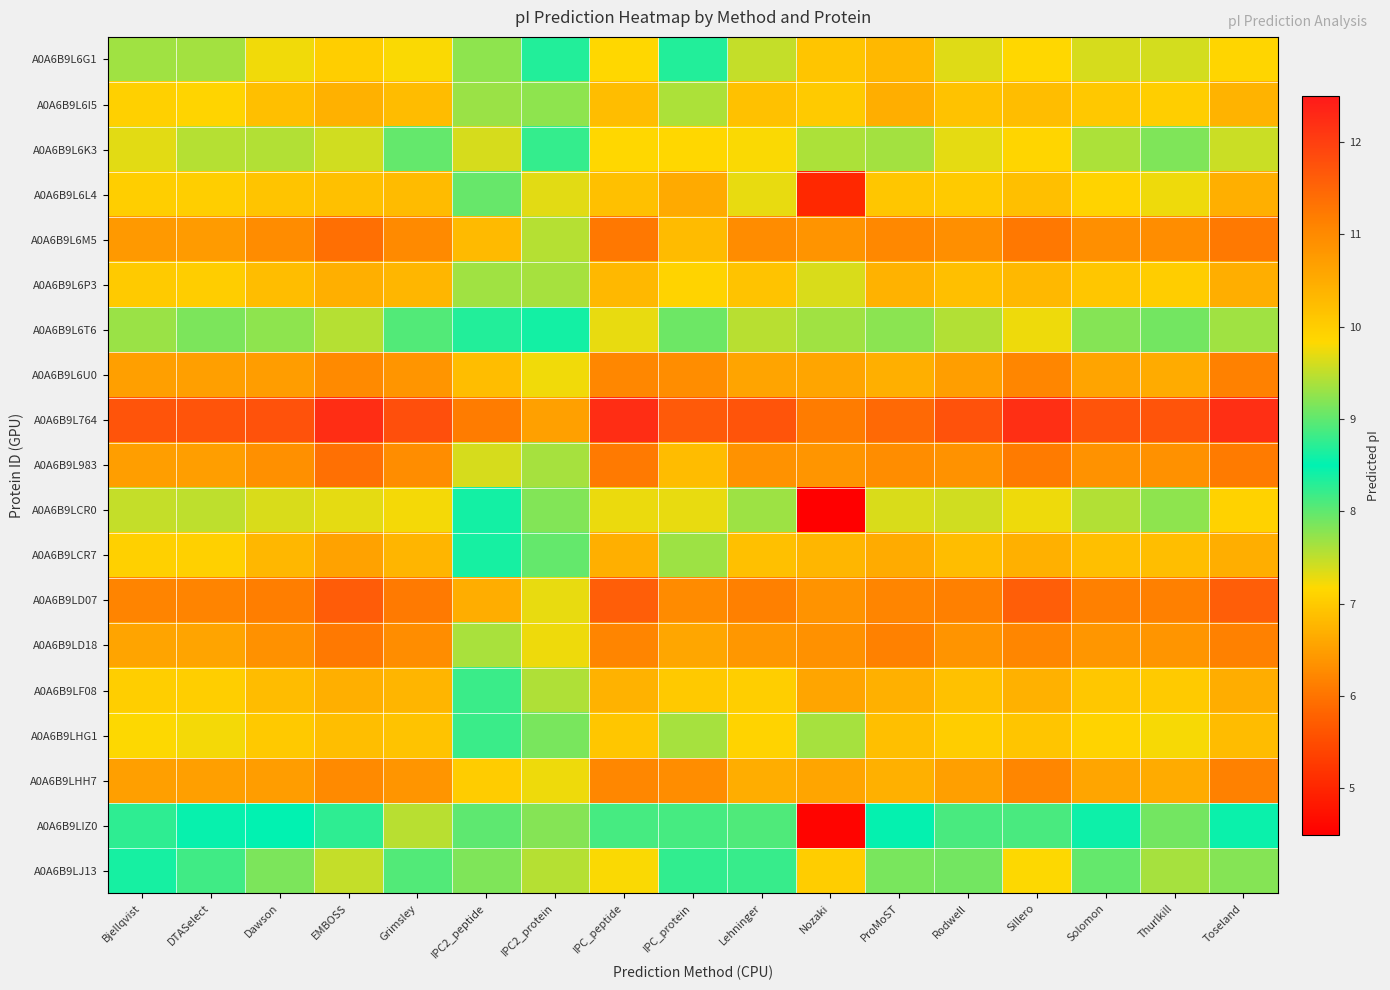

How many series are shown in this chart?

19